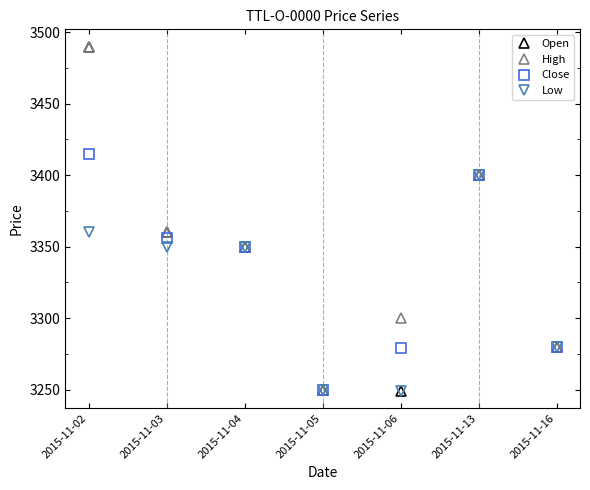

What is the maximum value shown in the chart?

3490